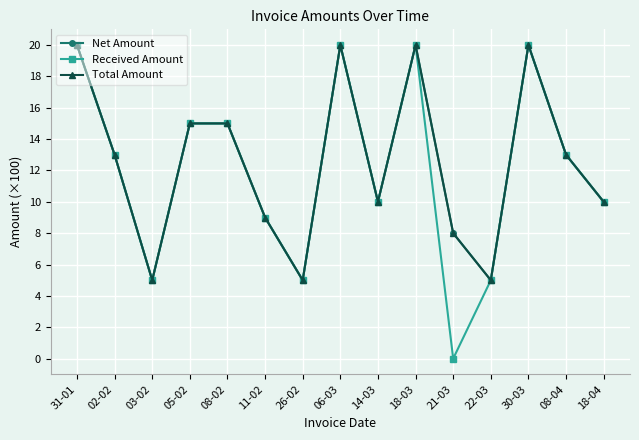

Does the chart have visible grid lines?

Yes